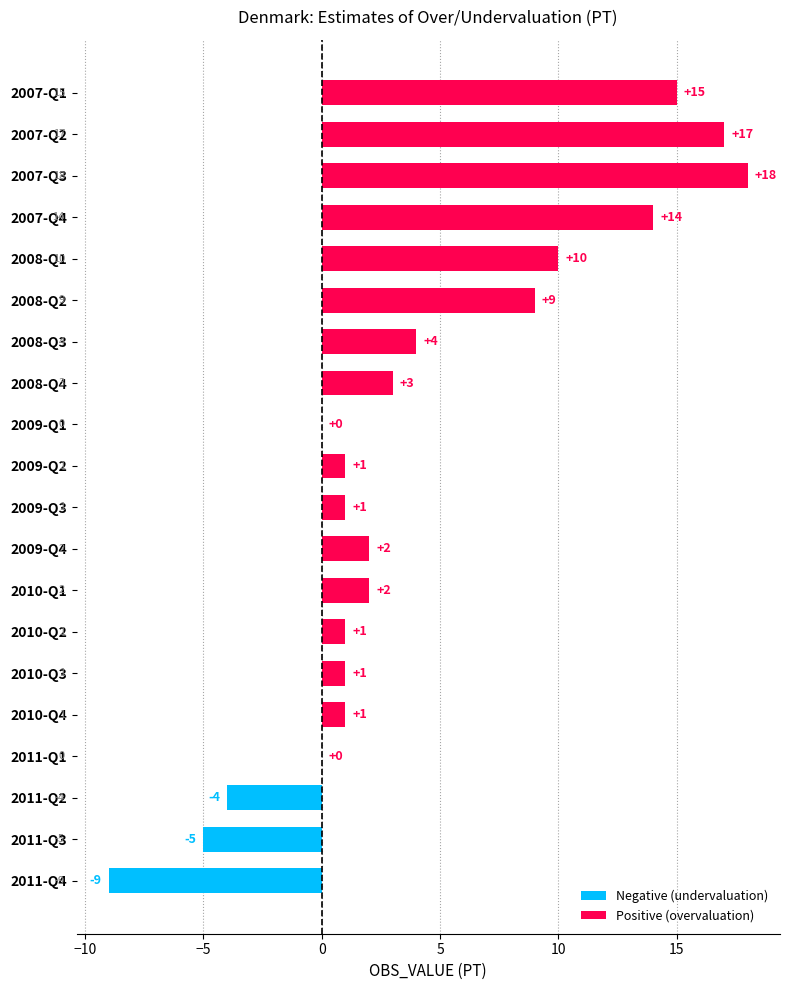

How many Negative (undervaluation) values are between 0 and 1?

17